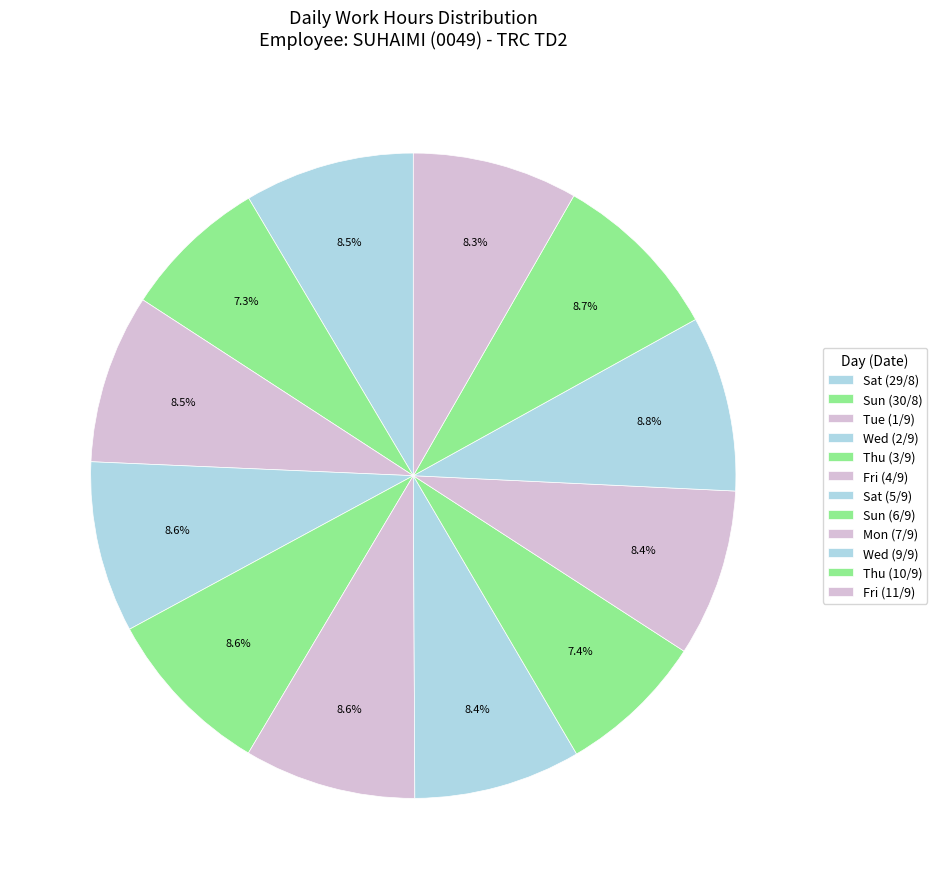

Count the number of slices in the pie.

12